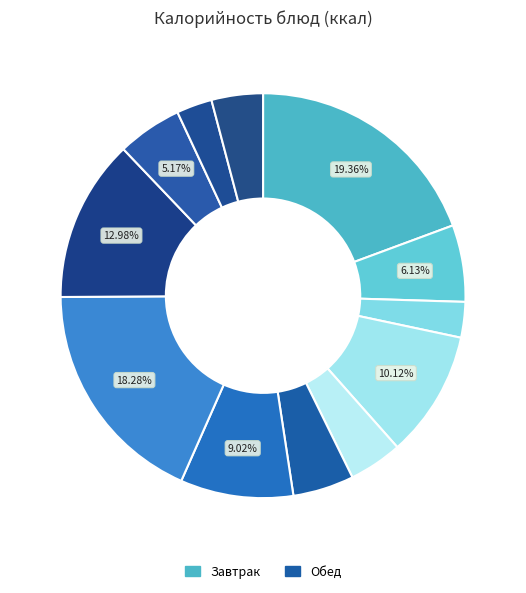

How many slices are in this pie chart?

12